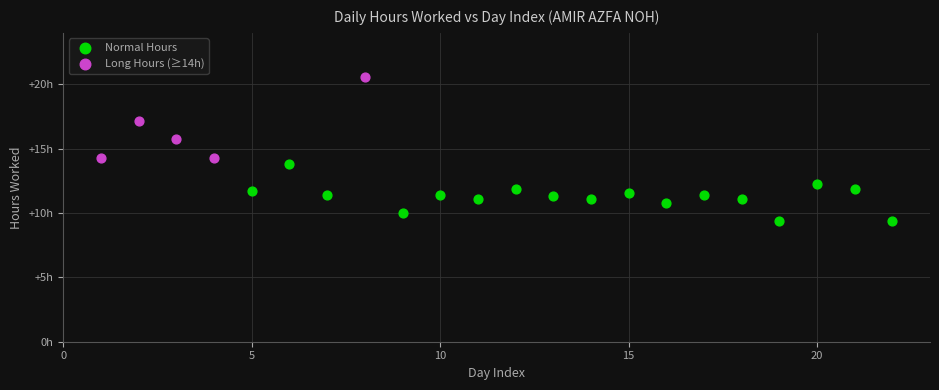

What are all the series names shown in the legend?

Normal Hours, Long Hours (≥14h)